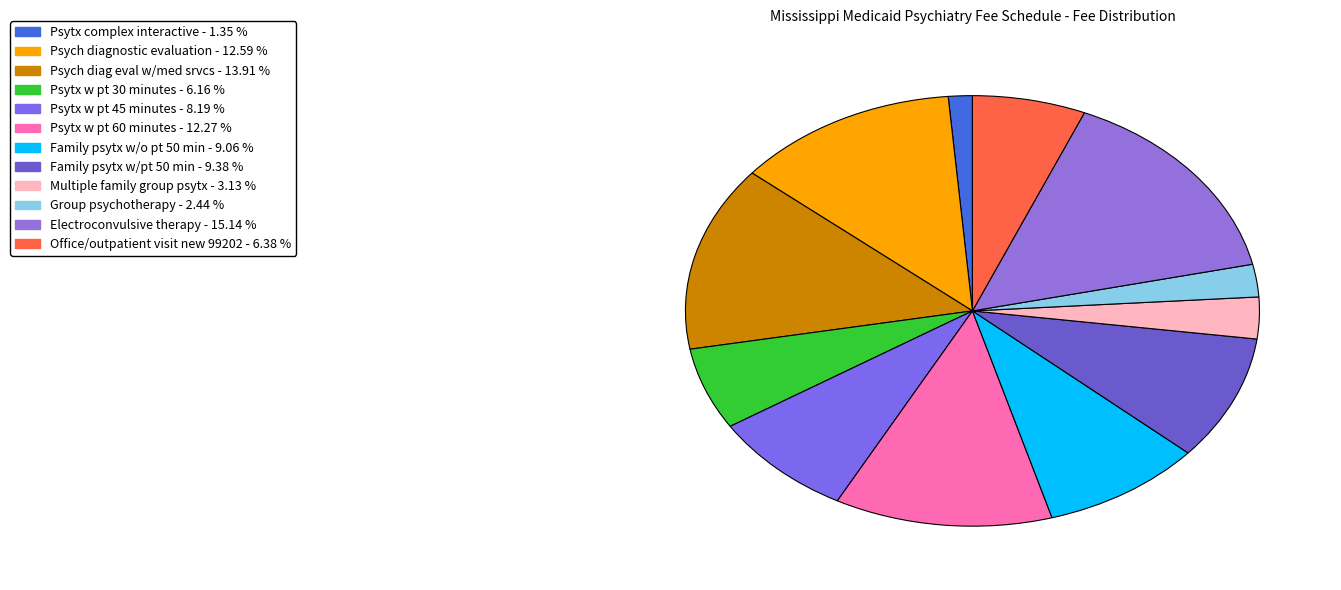

True or false: Multiple family group psytx accounts for 16% of the total.

False